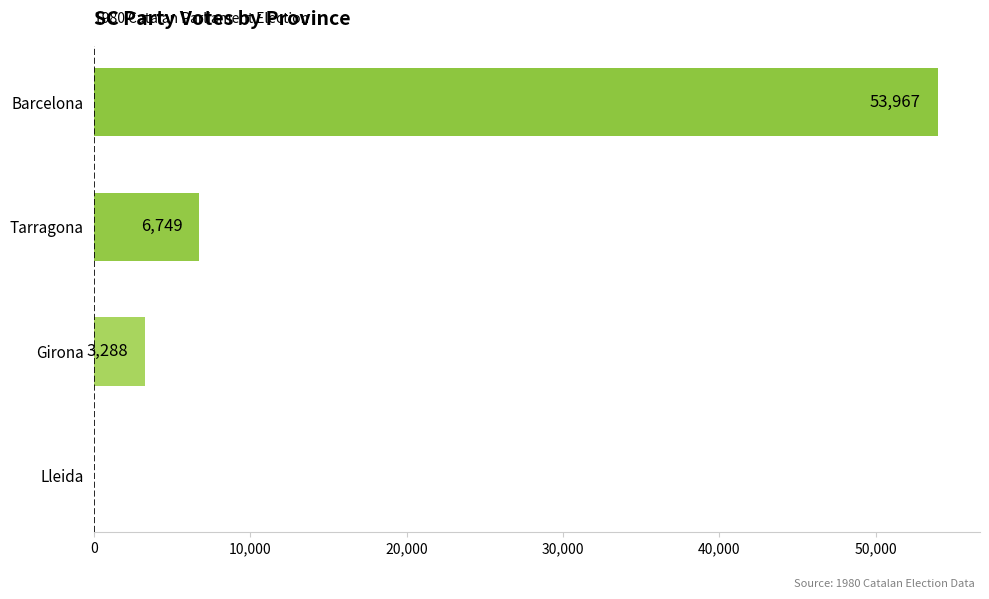

Reading top to bottom, extract all data points from this chart.

Barcelona=53967	Tarragona=6749	Girona=3288	Lleida=0